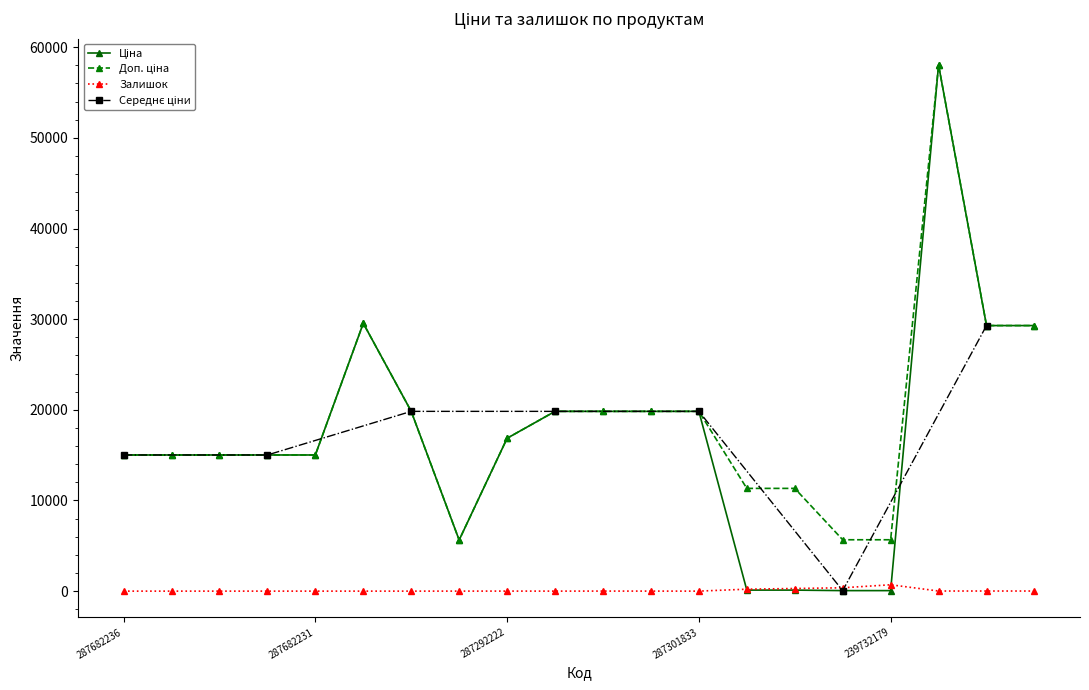

The Доп. ціна series shows 15017.0 at 285662232. True or false?

False